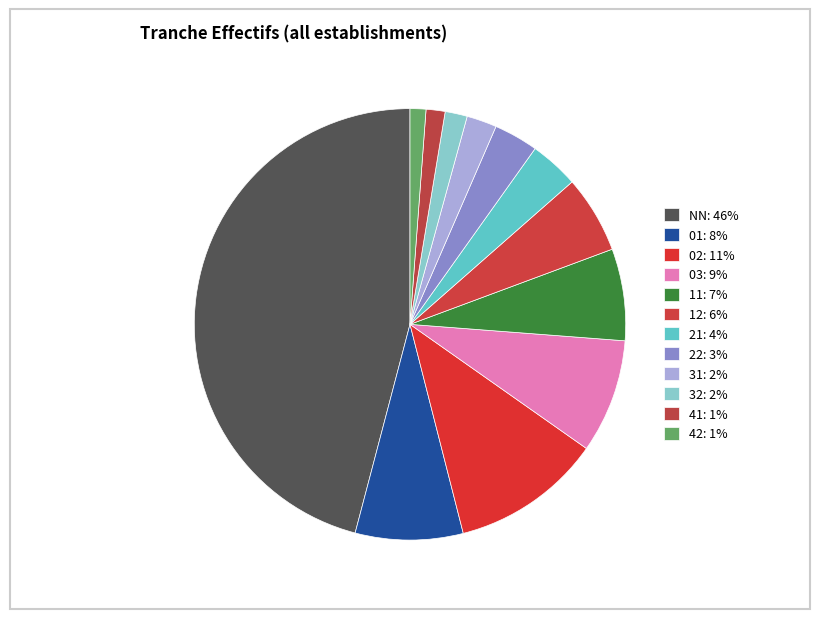

How many slices are in this pie chart?

12